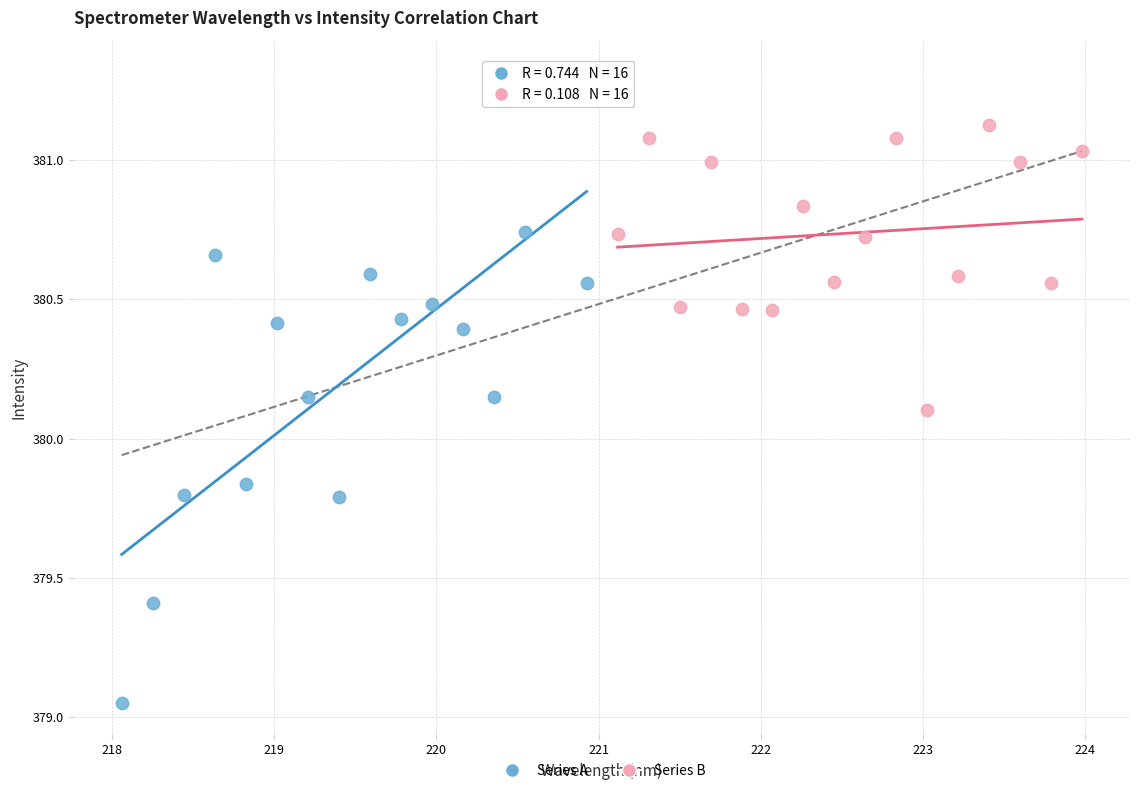

What are all the series names shown in the legend?

Series A, Series B